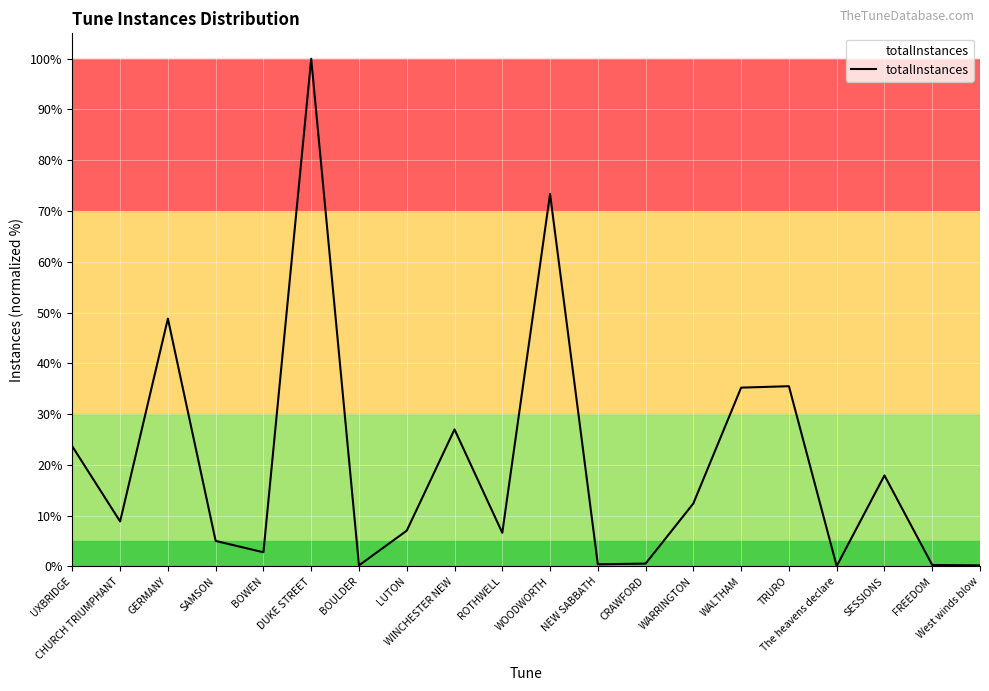

What is the difference between the maximum and minimum values?

99.9